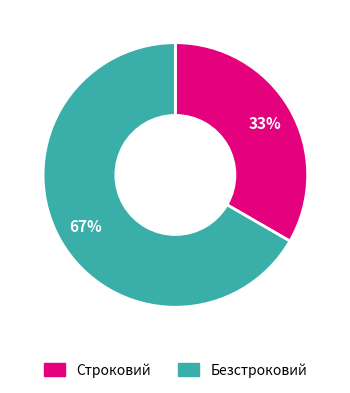

How many segments does this pie chart have?

2